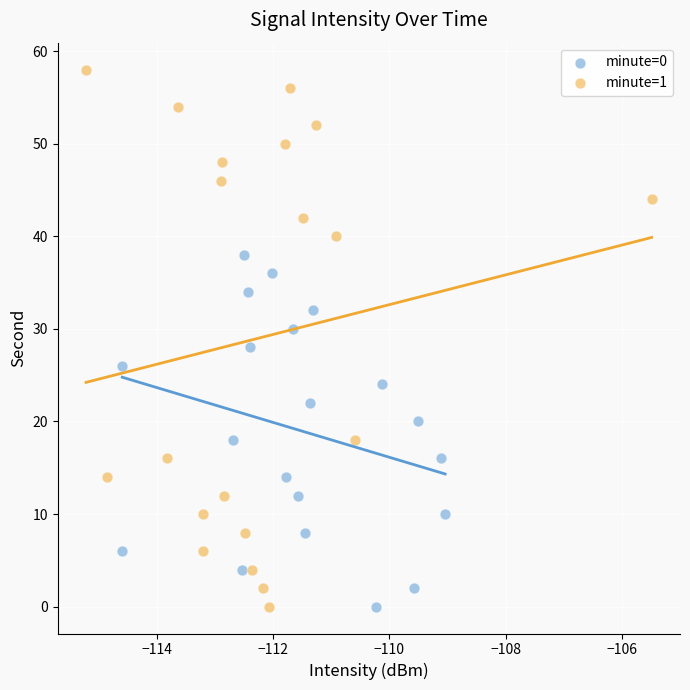

Which series reaches the maximum Y coordinate?

minute=1